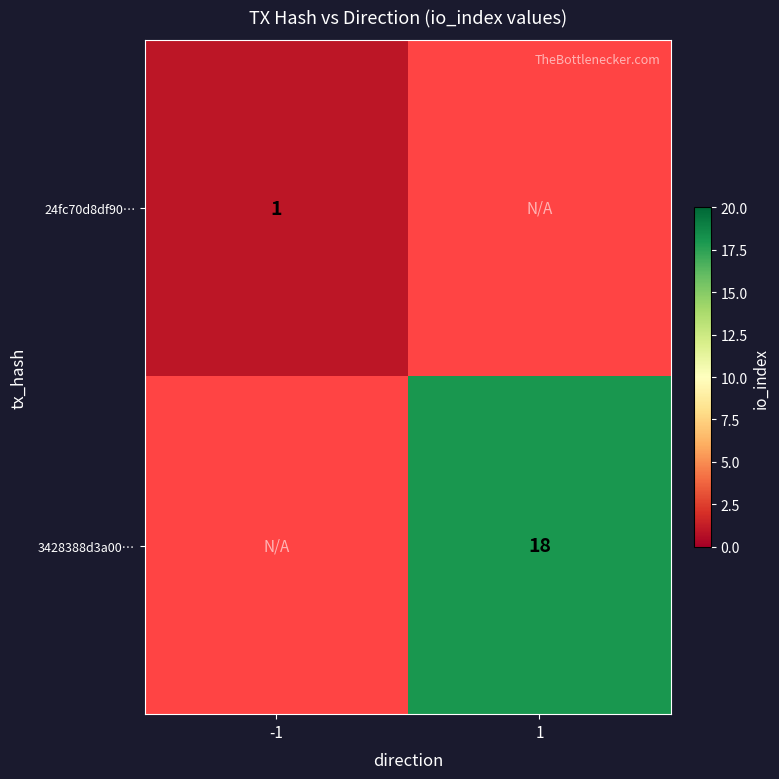

Count the number of categories in the chart.

2